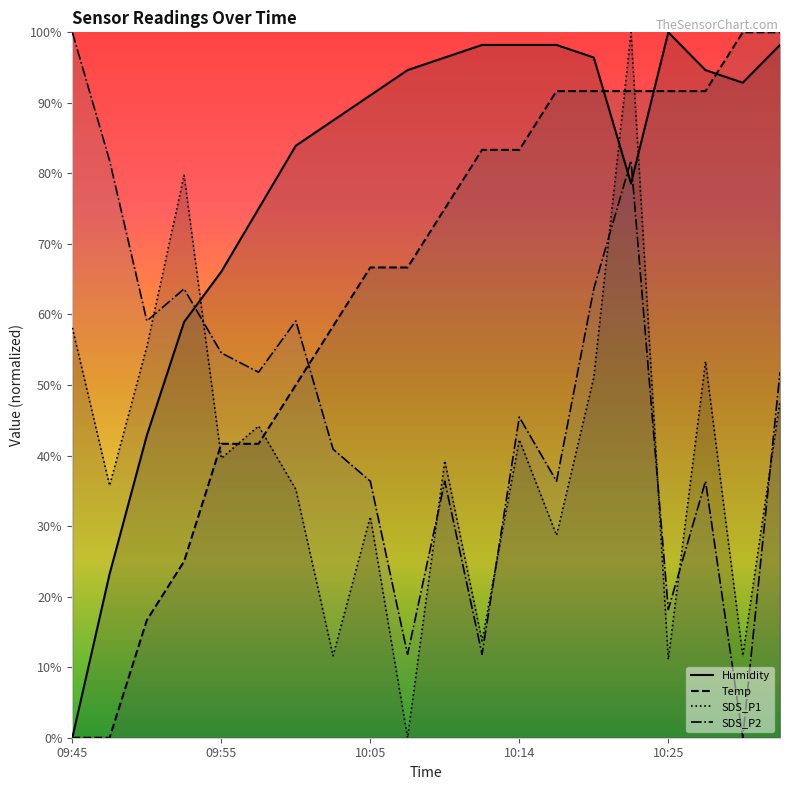

What are all the series names shown in the legend?

SDS_P1, SDS_P2, Temp, Humidity